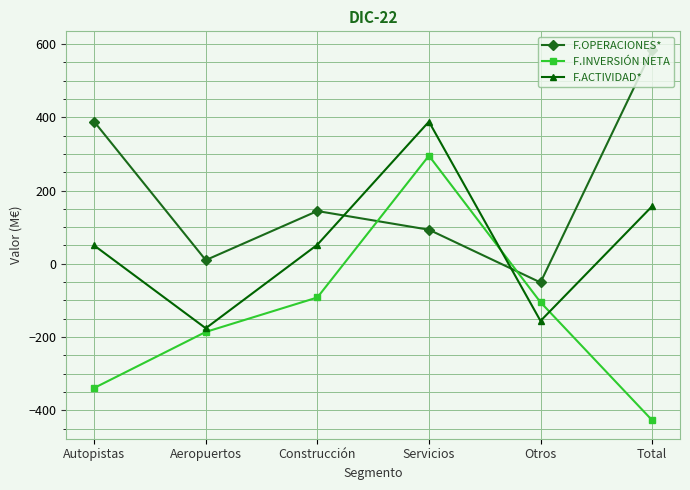

How many values in the F.OPERACIONES* series are below 144?

3